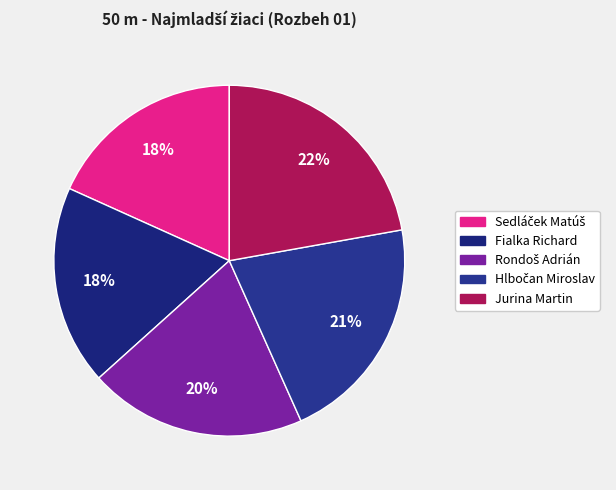

How many segments does this pie chart have?

5